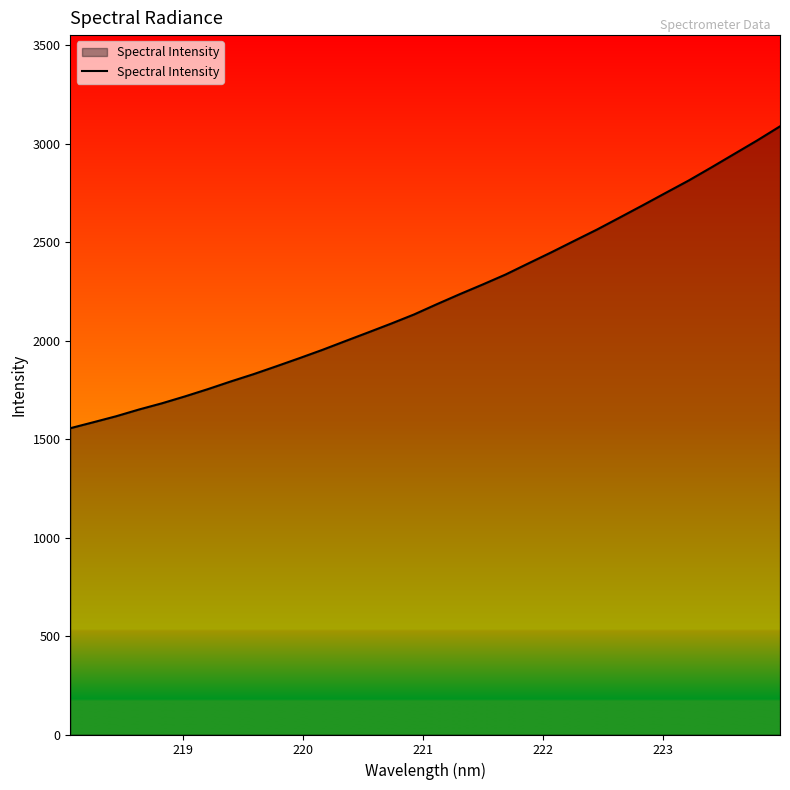

What is the average value?

2216.5